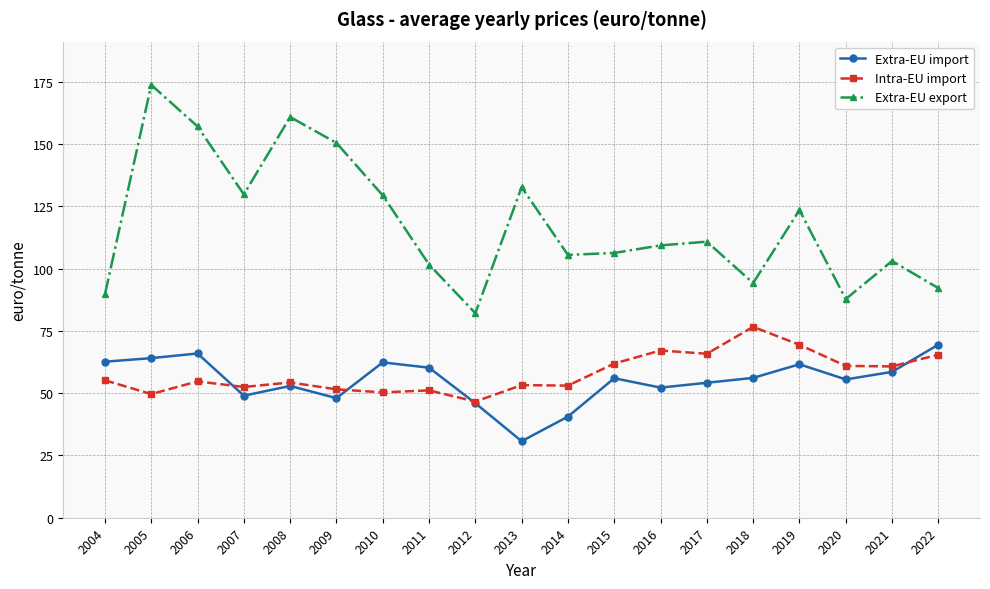

What is the difference between the highest and lowest values at 2005?

124.1